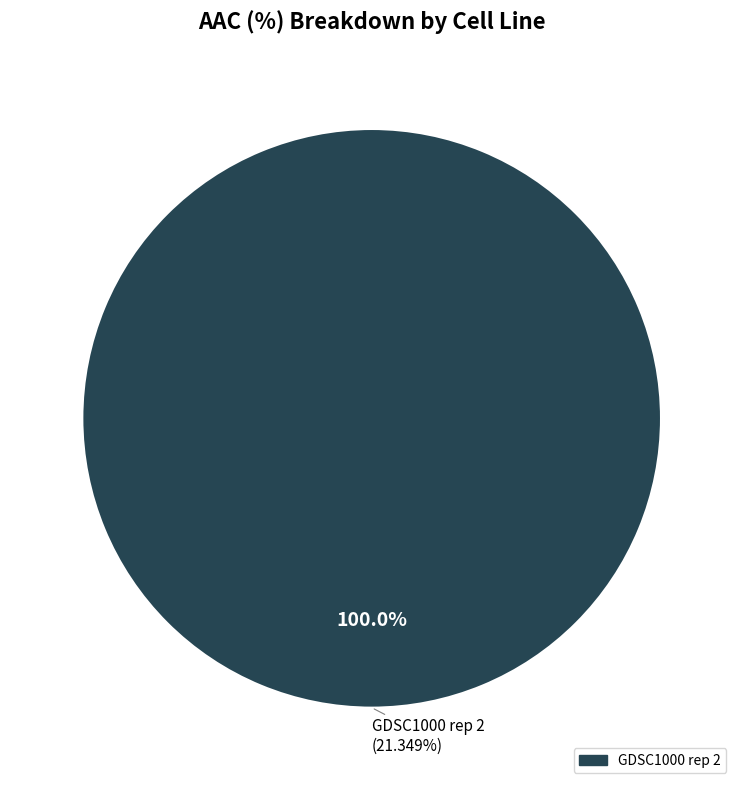

To the nearest percent, what portion does GDSC1000 rep 2 represent?

100%